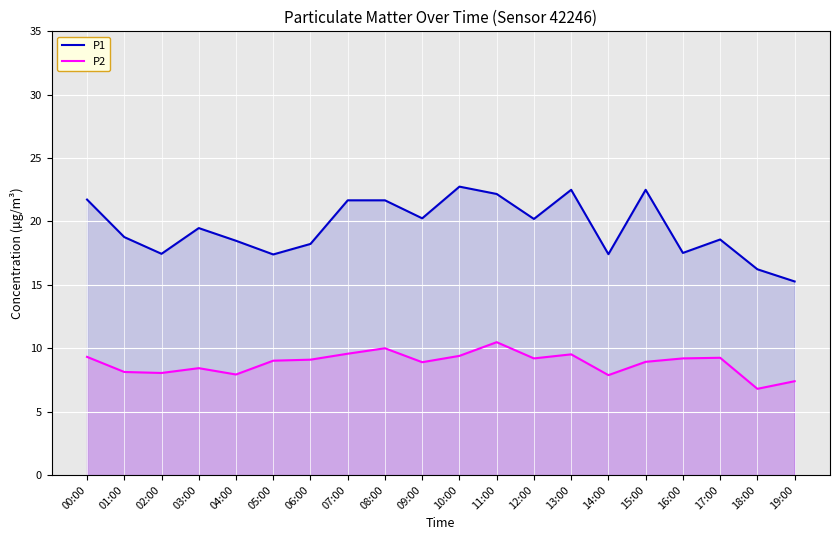

What is the difference between the maximum and minimum values in the P1 series?

7.5